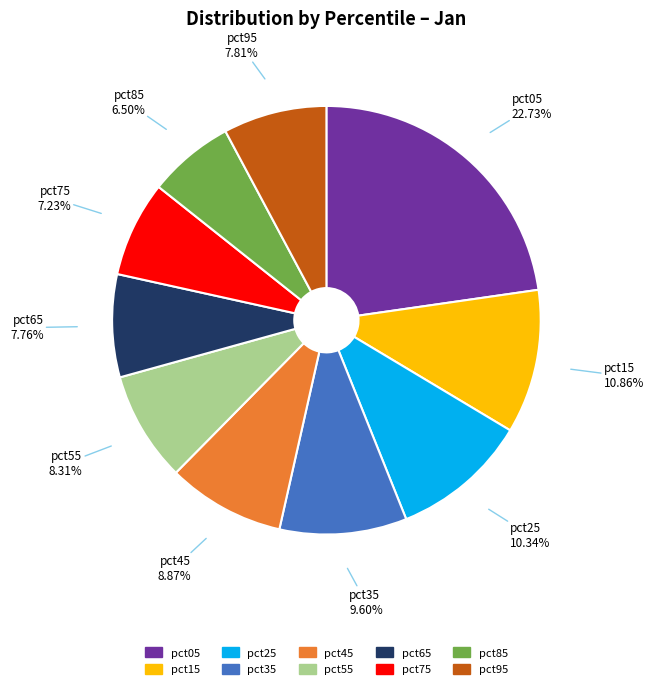

Is there a majority slice in this chart?

No